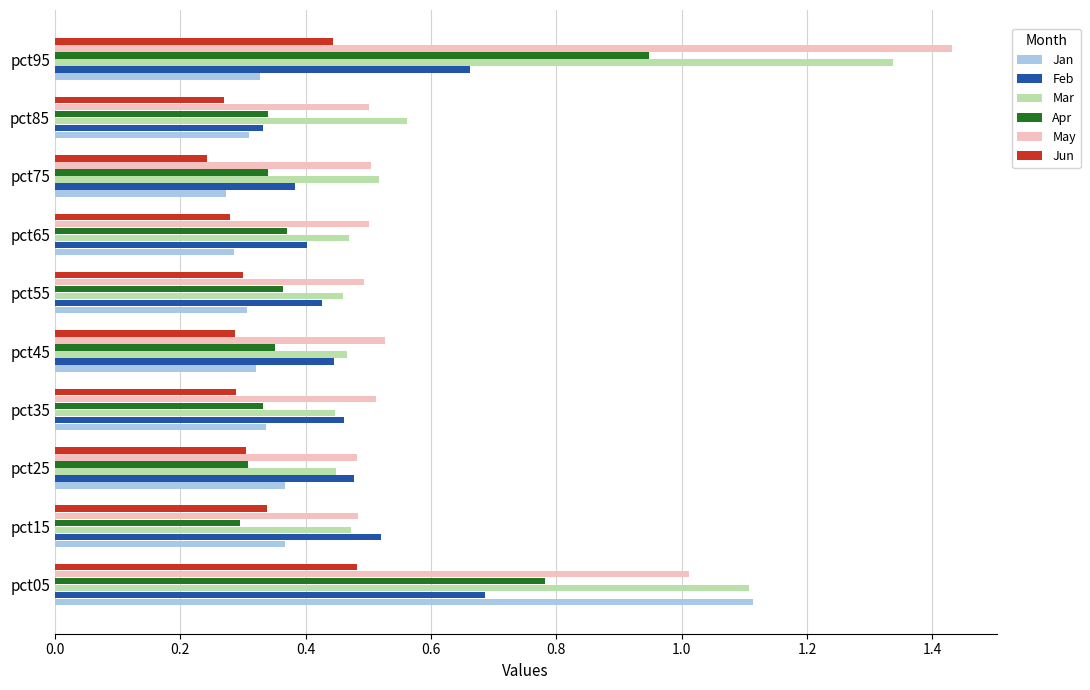

Which series has the widest spread of values?

May